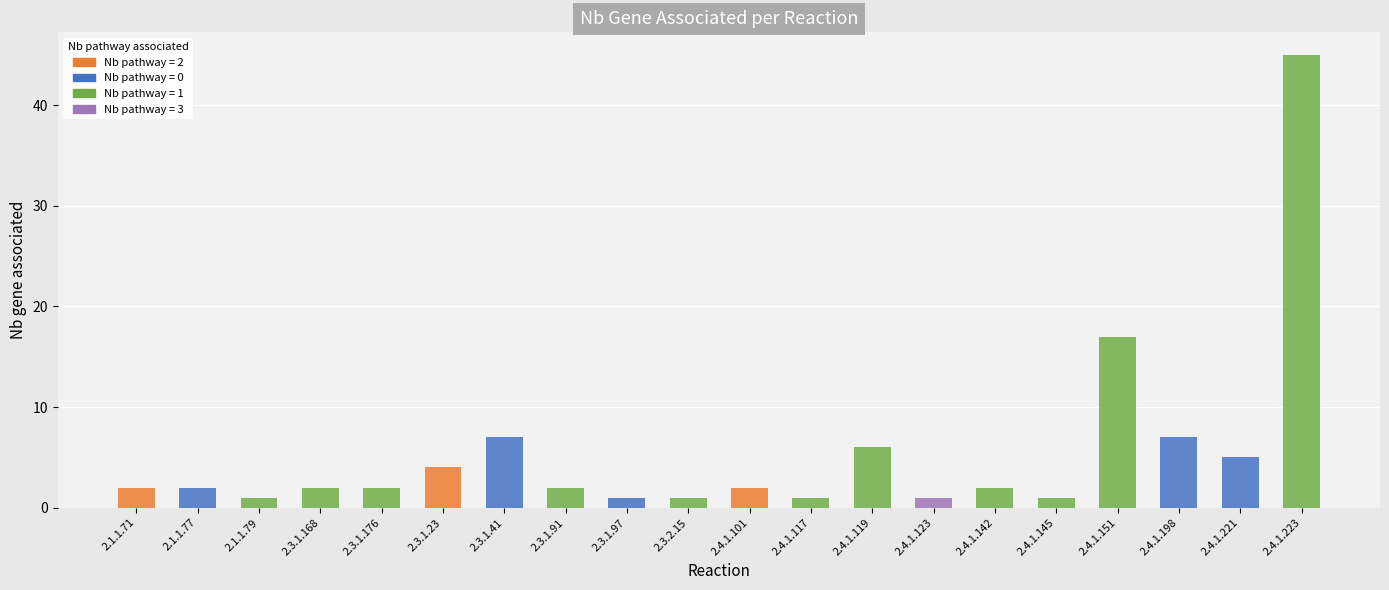

True or false: the data shows 1 at 2.4.1.145.

True